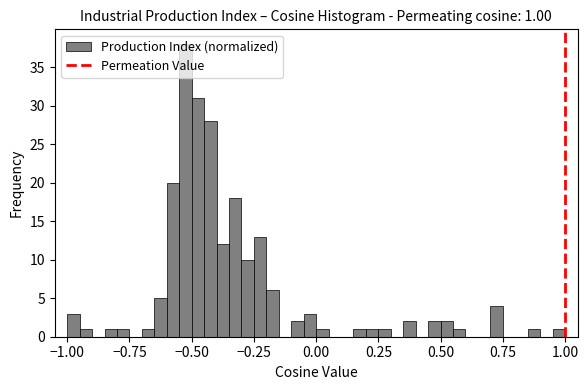

Around what value on the x-axis is the tallest bar? Give the approximate position of its centre, as read against the axis.

-0.50